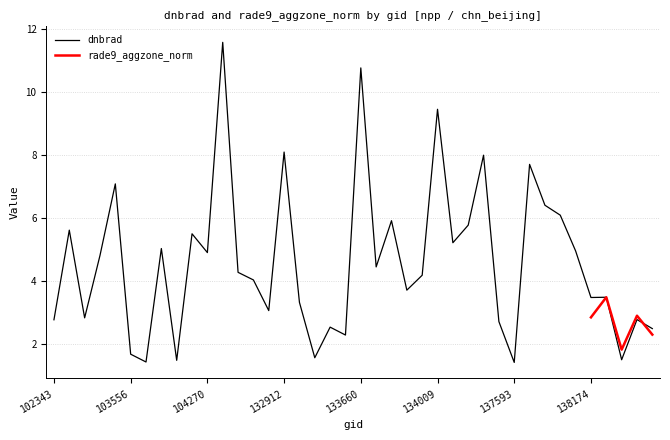

What is the value of the 10th point from the left?

5.5